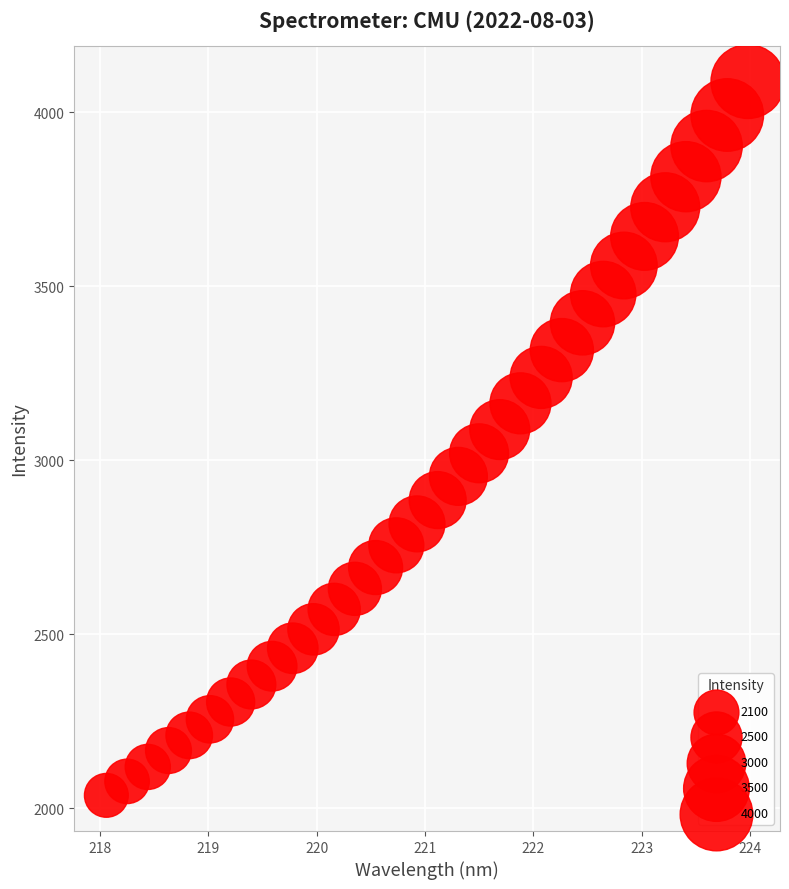

What is the range of Y values (max minus min)?

2051.1